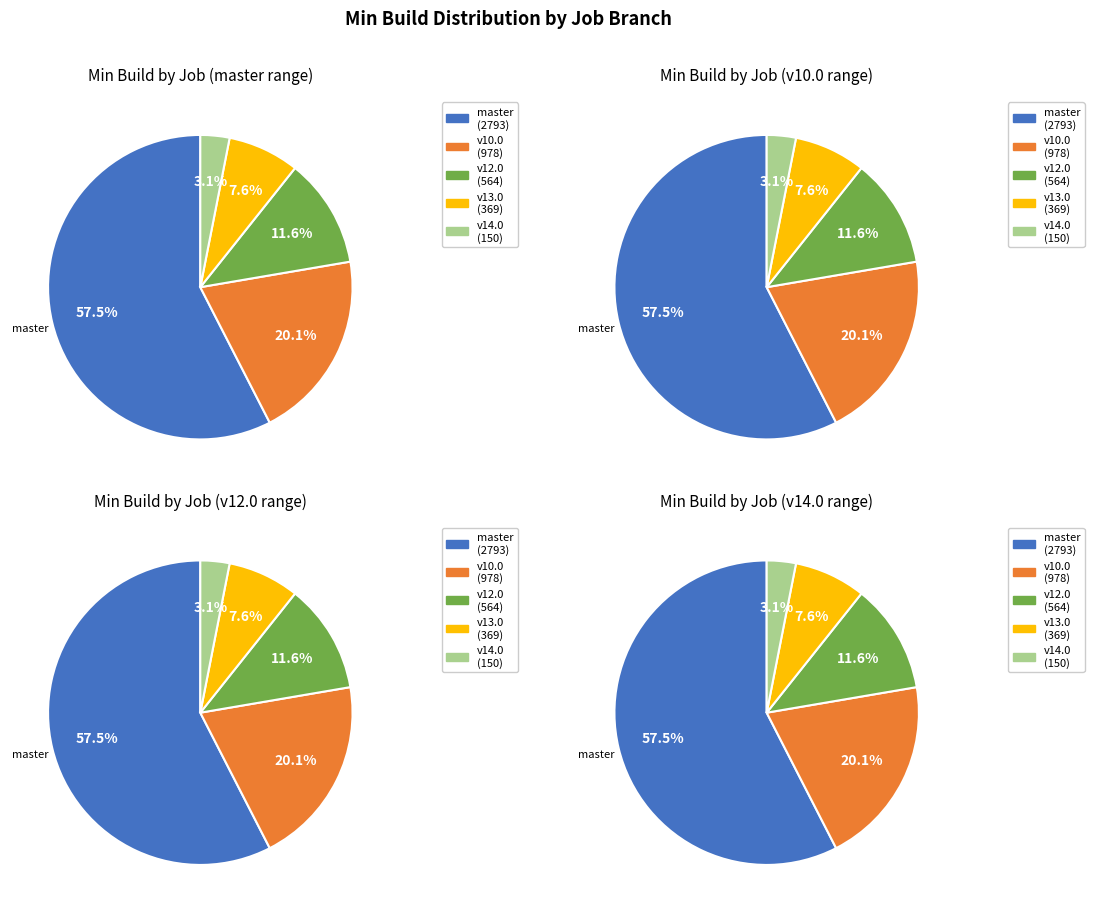

What portion of the pie excludes osm-stage_3-merge/v14.0?

96.9%